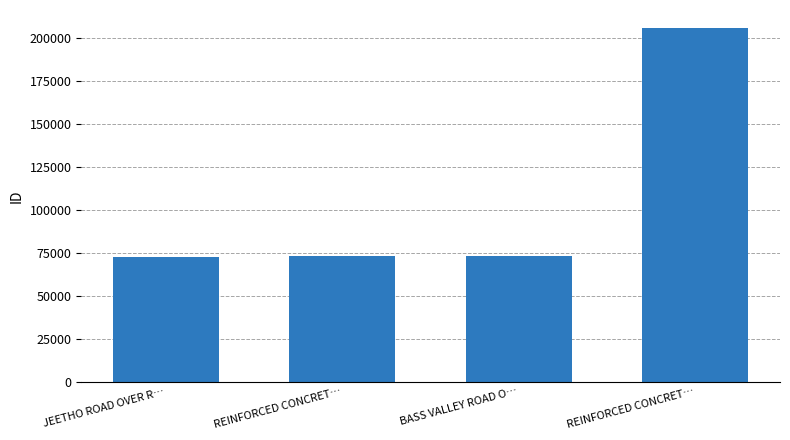

Rank the categories by value from lowest to highest.

JEETHO ROAD OVER R…, REINFORCED CONCRET…, BASS VALLEY ROAD O…, REINFORCED CONCRET…